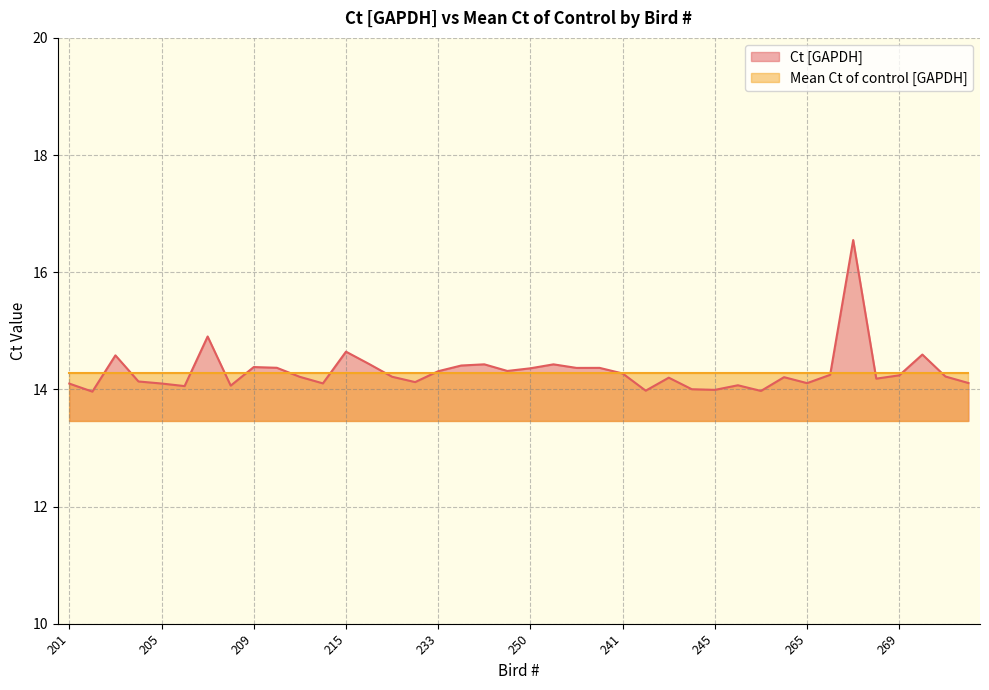

How many interior local peaks (higher than both neighbors) does the data have?

12